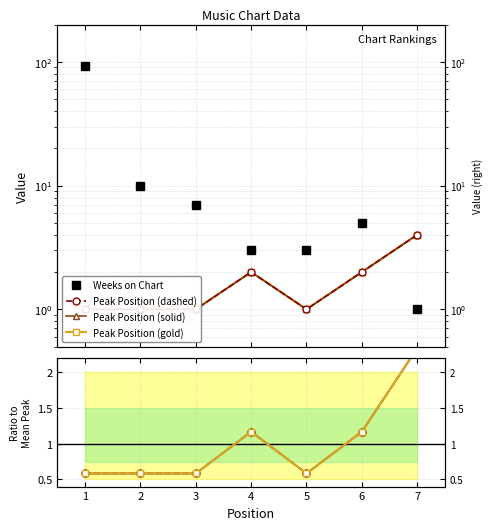

True or false: Weeks on Chart has more than 1 interior local peaks.

False